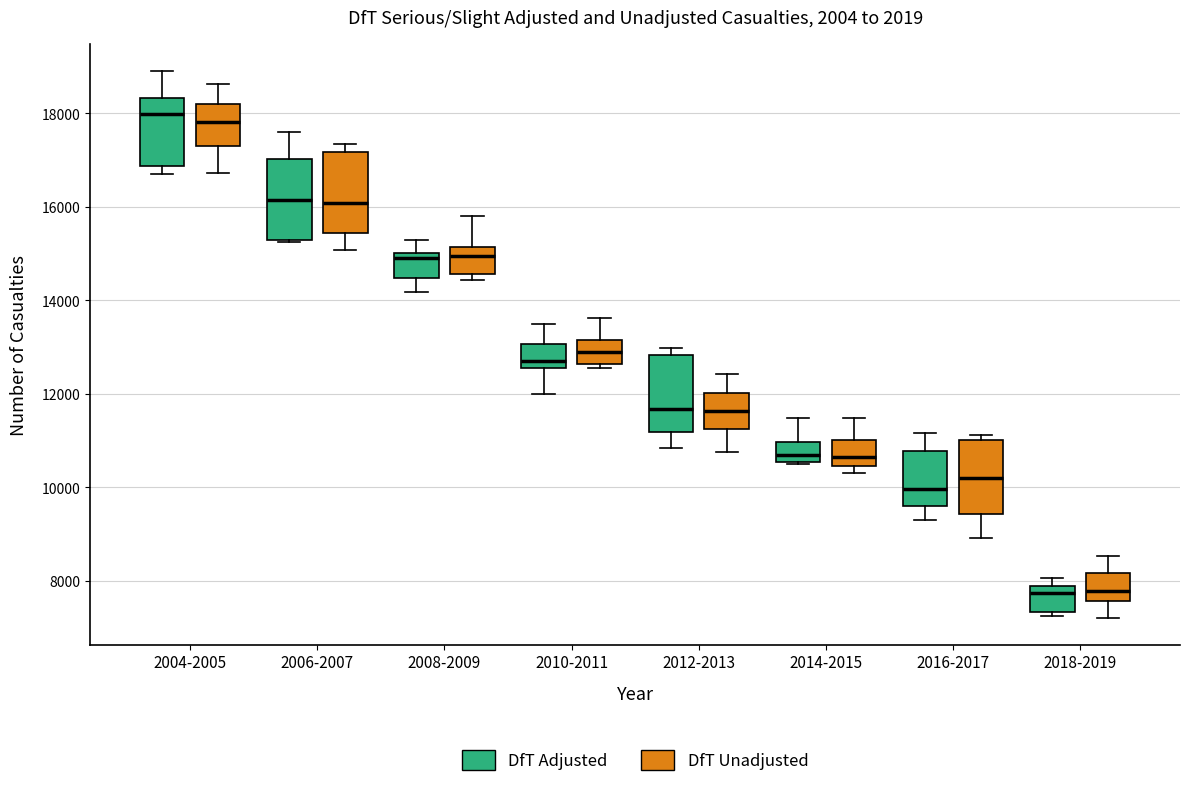

Reading left to right, transcribe this box plot: for each box, give where its median line is, the range the box spans, and where its two whiskers end, as read against the y-axis. The values are not printed on the chart, so give them approximately, as read against the axis.

2004-2005 (DfT Adjusted): median 18000, box 16800 to 18400, whiskers 16800 (just below the box's lower edge) to 18800
2004-2005 (DfT Unadjusted): median 17800, box 17400 to 18200, whiskers 16800 to 18600
2006-2007 (DfT Adjusted): median 16200, box 15200 to 17000, whiskers 15200 to 17600
2006-2007 (DfT Unadjusted): median 16000, box 15400 to 17200, whiskers 15000 to 17400
2008-2009 (DfT Adjusted): median 15000 (just below the box's upper edge), box 14400 to 15000, whiskers 14200 to 15200
2008-2009 (DfT Unadjusted): median 15000, box 14600 to 15200, whiskers 14400 to 15800
2010-2011 (DfT Adjusted): median 12800, box 12600 to 13000, whiskers 12000 to 13400
2010-2011 (DfT Unadjusted): median 13000, box 12600 to 13200, whiskers 12600 (just below the box's lower edge) to 13600
2012-2013 (DfT Adjusted): median 11600, box 11200 to 12800, whiskers 10800 to 13000
2012-2013 (DfT Unadjusted): median 11600, box 11200 to 12000, whiskers 10800 to 12400
2014-2015 (DfT Adjusted): median 10800, box 10600 to 11000, whiskers 10600 to 11400
2014-2015 (DfT Unadjusted): median 10600, box 10400 to 11000, whiskers 10400 (just below the box's lower edge) to 11400
2016-2017 (DfT Adjusted): median 10000, box 9600 to 10800, whiskers 9400 to 11200
2016-2017 (DfT Unadjusted): median 10200, box 9400 to 11000, whiskers 9000 to 11200
2018-2019 (DfT Adjusted): median 7800 (just below the box's upper edge), box 7400 to 7800, whiskers 7200 to 8000
2018-2019 (DfT Unadjusted): median 7800, box 7600 to 8200, whiskers 7200 to 8600